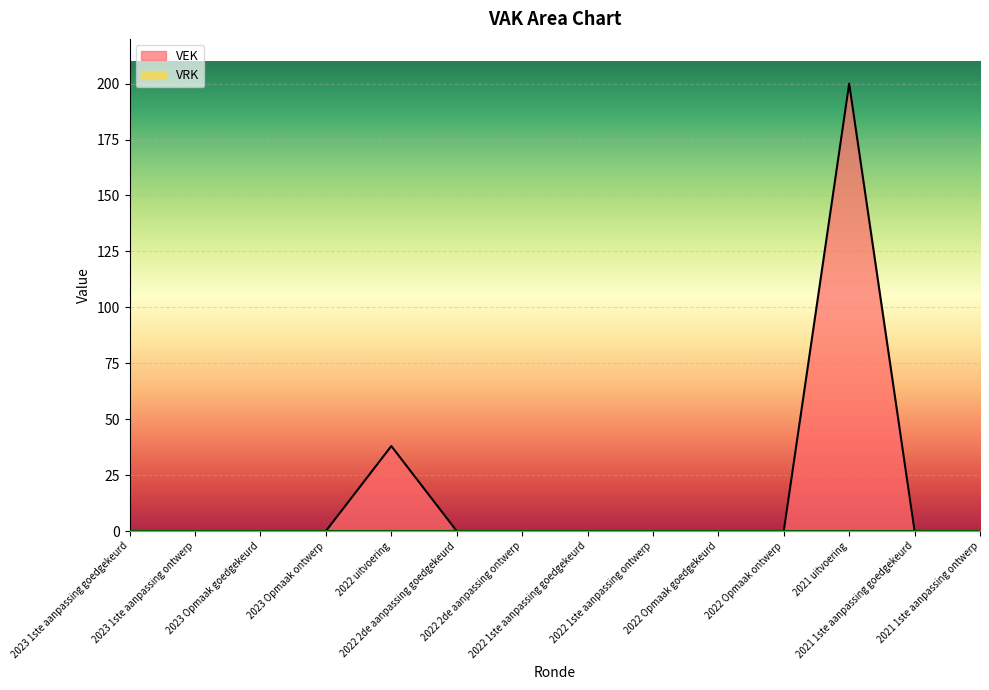

How many positive values are there?

2